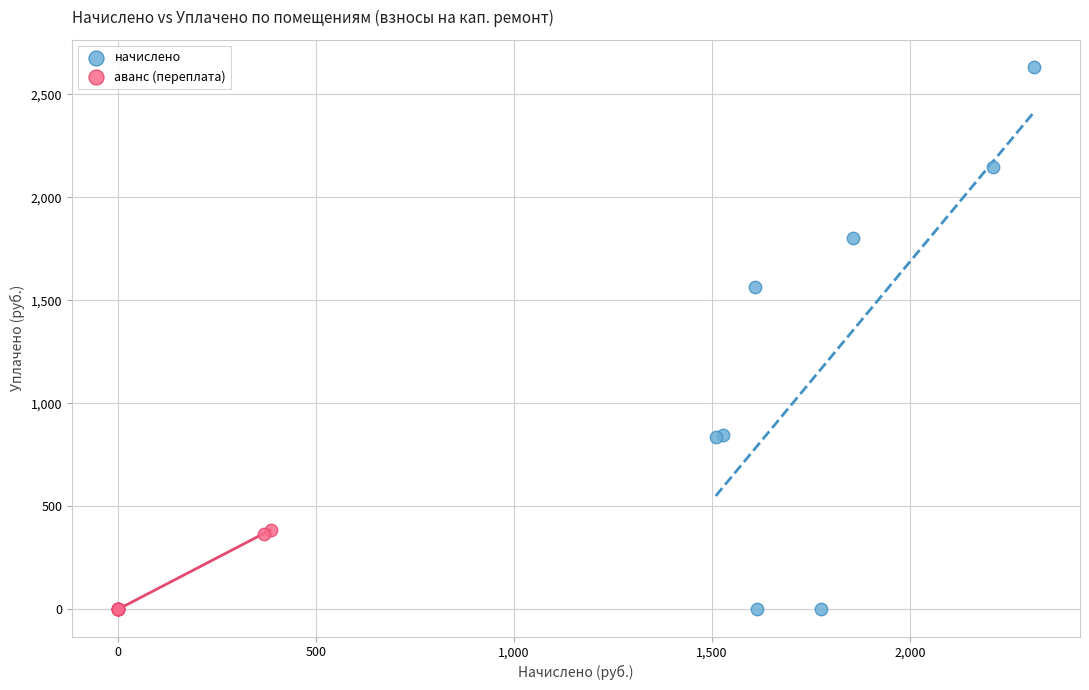

What are all the series names shown in the legend?

начислено, аванс (переплата)